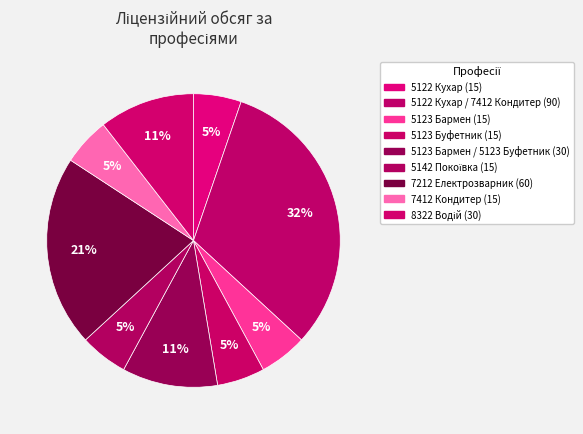

How many segments does this pie chart have?

9